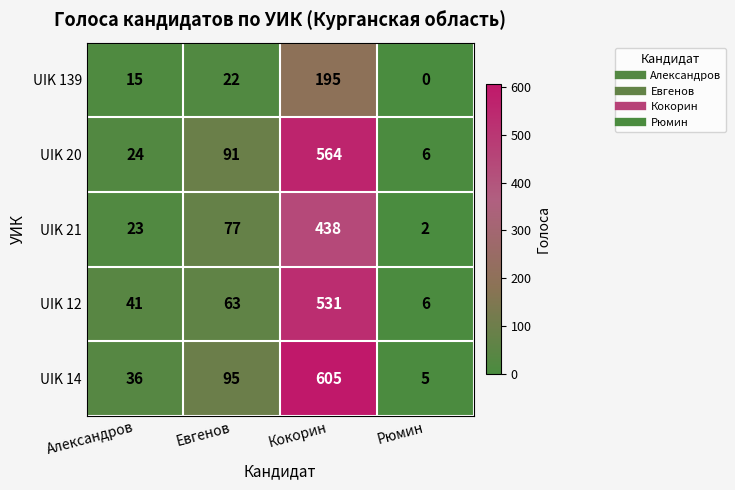

At which label is UIK 139 closest to 97?

Евгенов